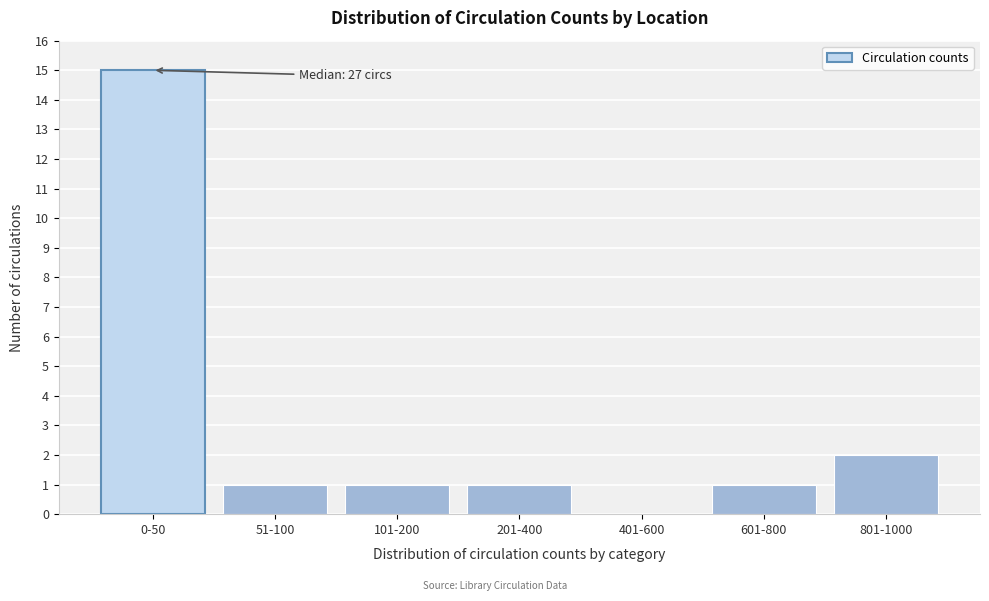

Reading left to right, transcribe all the data shown in this chart.

0-50=15	51-100=1	101-200=1	201-400=1	401-600=0	601-800=1	801-1000=2